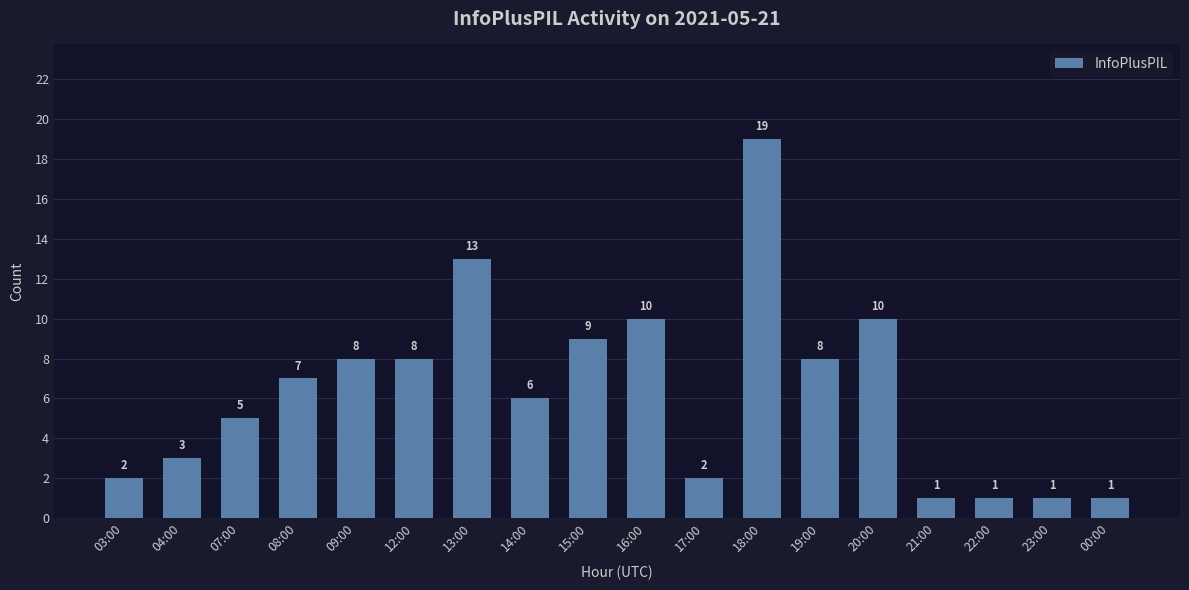

Is it true that the value at 04:00 is 5?

False